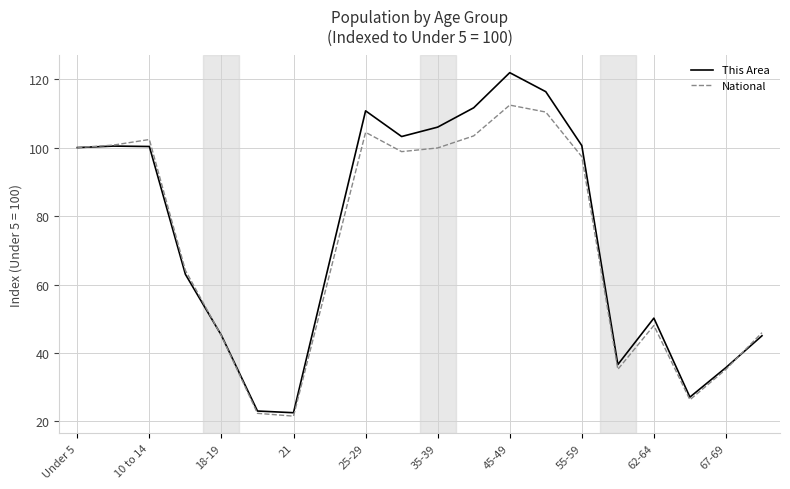

Which series has the largest range (max minus min)?

This Area